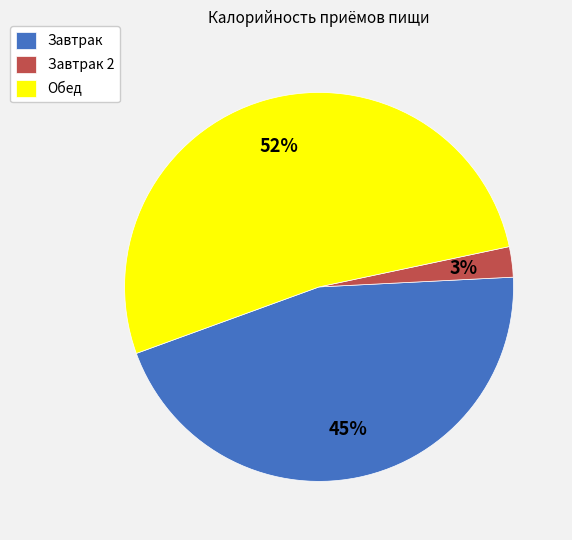

What is the majority slice?

Обед